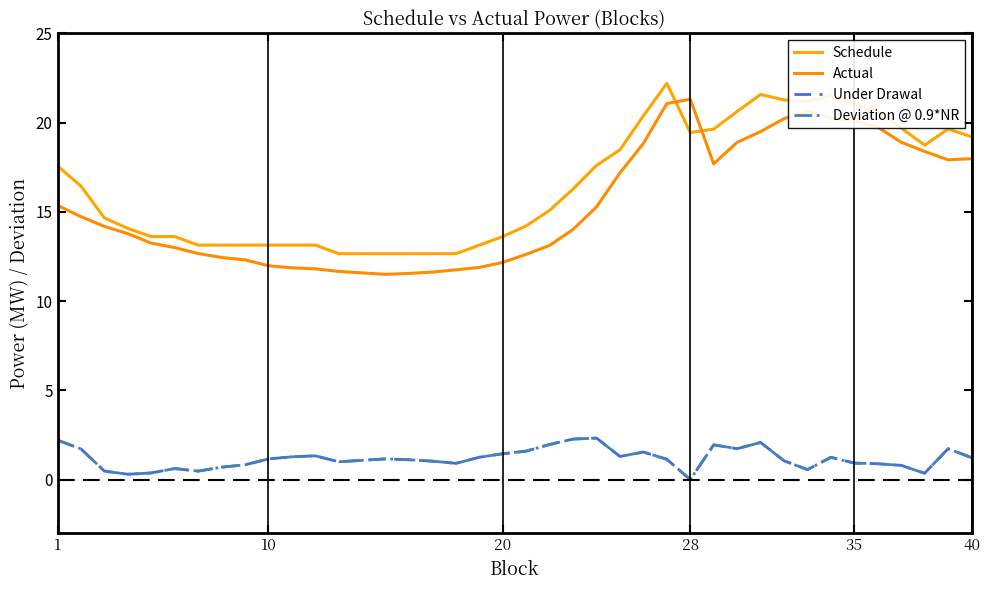

Does the chart display data point markers on the line(s)?

No